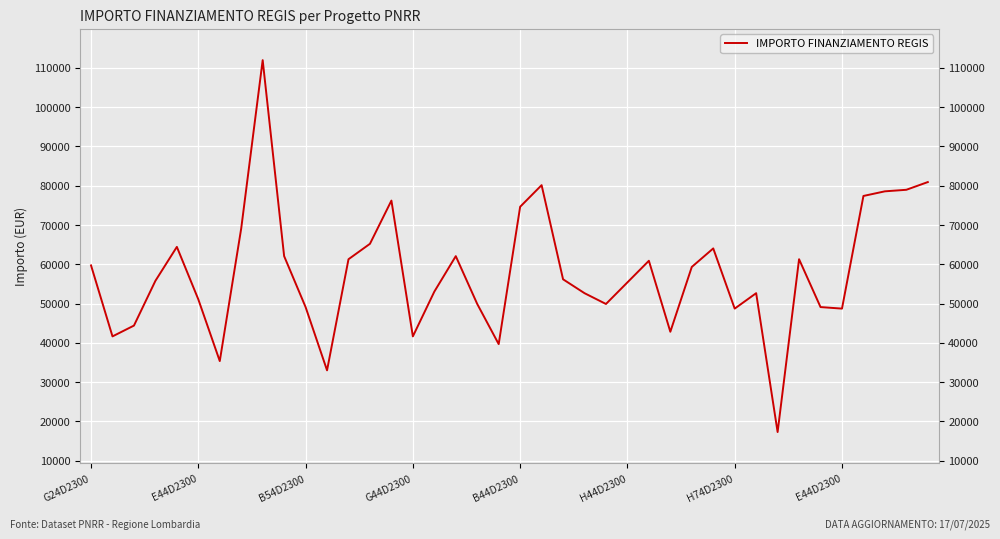

What is the minimum value shown in the chart?

17283.4